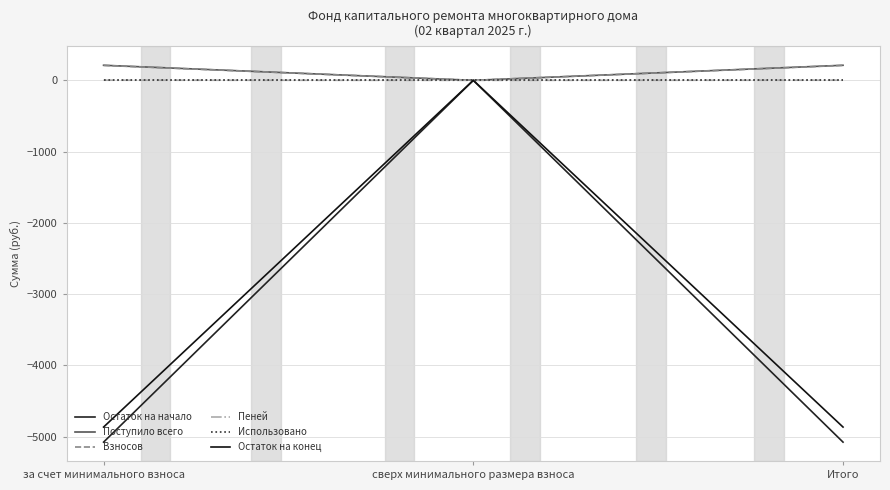

The Остаток на конец series shows -3184.6 at Итого. True or false?

False